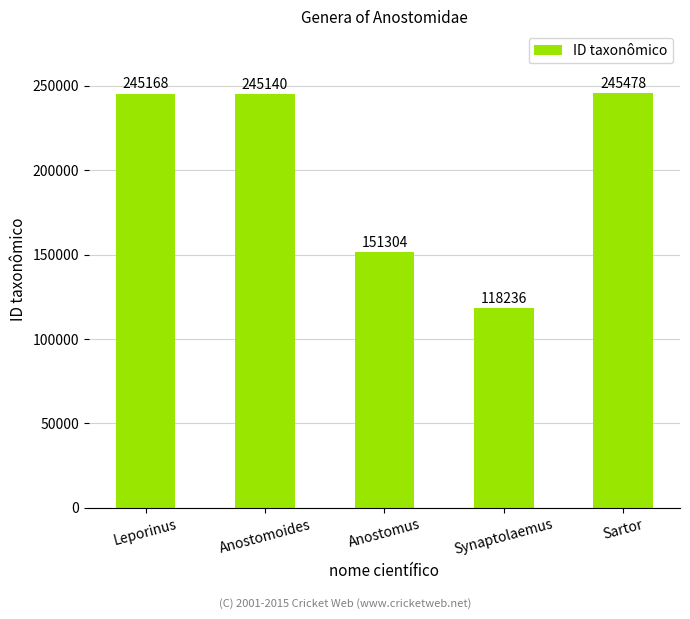

True or false: the data shows 118236 at Synaptolaemus.

True